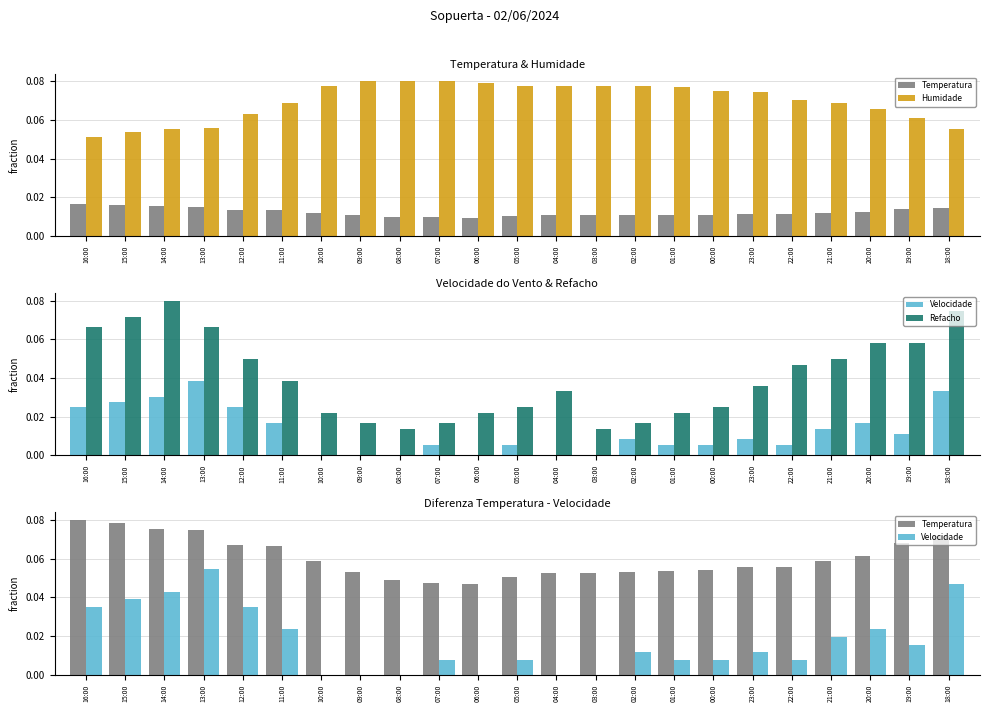

The Velocidade series shows 0.0 at 07:00. True or false?

True